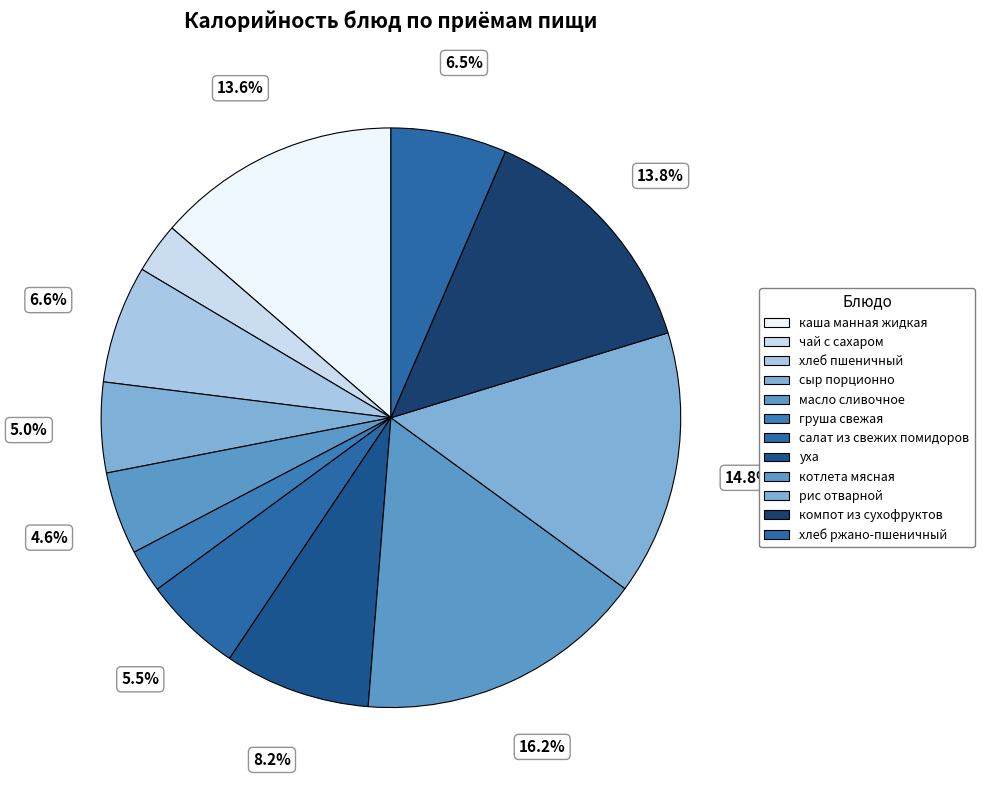

True or false: компот из сухофруктов accounts for 5% of the total.

False